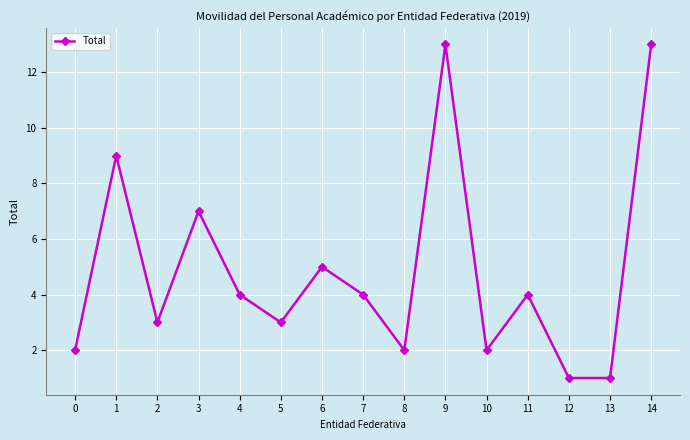

At which category does the data reach its first local peak?

1